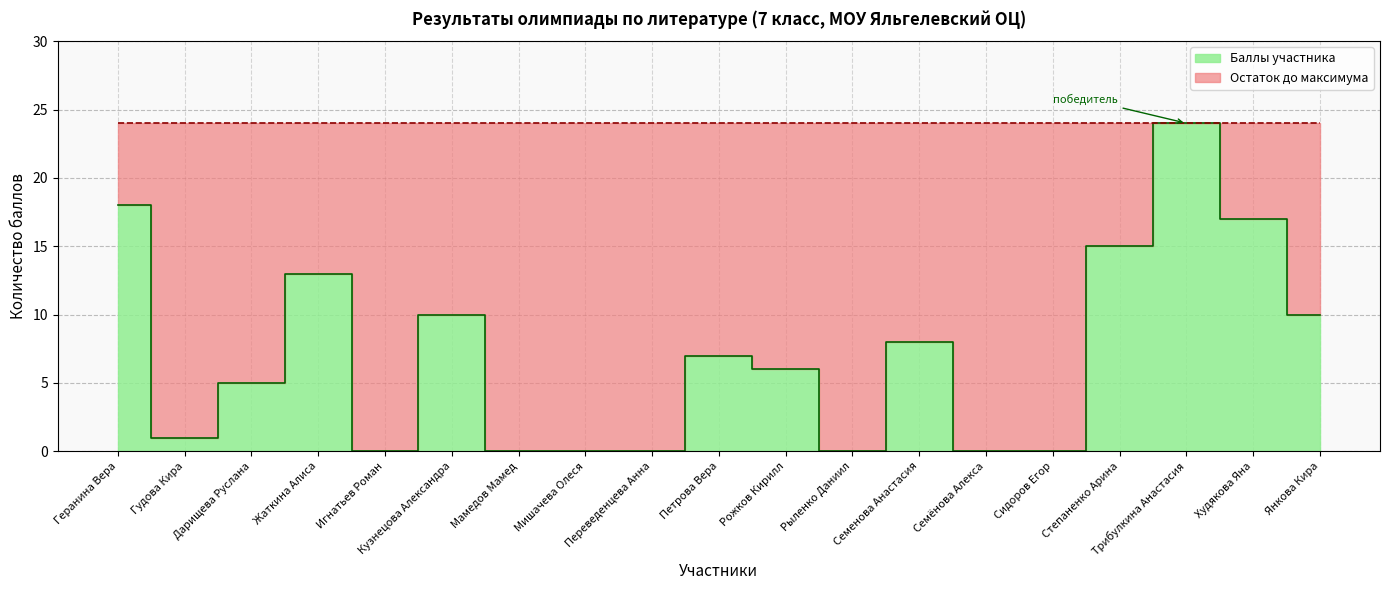

List the labels in order of value, largest first.

Трибулкина Анастасия, Геранина Вера, Худякова Яна, Степаненко Арина, Жаткина Алиса, Кузнецова Александра, Янкова Кира, Семенова Анастасия, Петрова Вера, Рожков Кирилл, Дарищева Руслана, Гудова Кира, Игнатьев Роман, Мамедов Мамед, Мишачева Олеся, Переведенцева Анна, Рыленко Даниил, Семёнова Алекса, Сидоров Егор